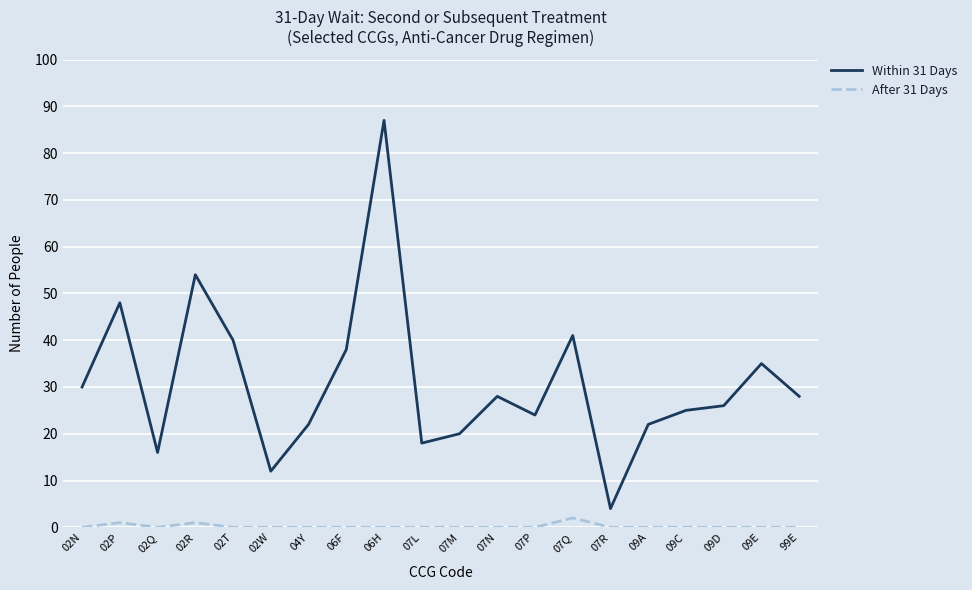

What are all the series names shown in the legend?

Within 31 Days, After 31 Days